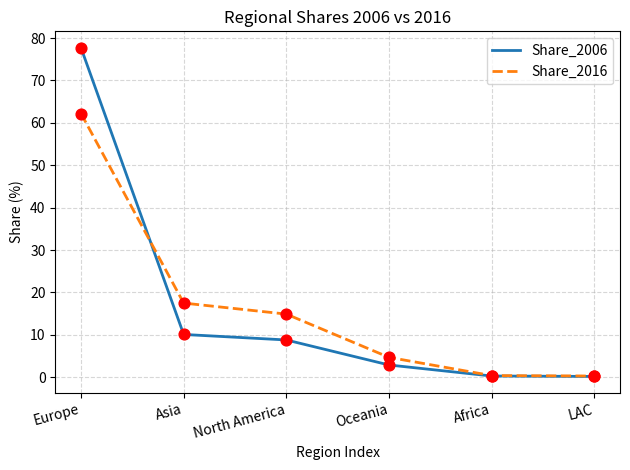

Is the value of Share_2006 at Oceania greater than the value of Share_2016 at North America?

No